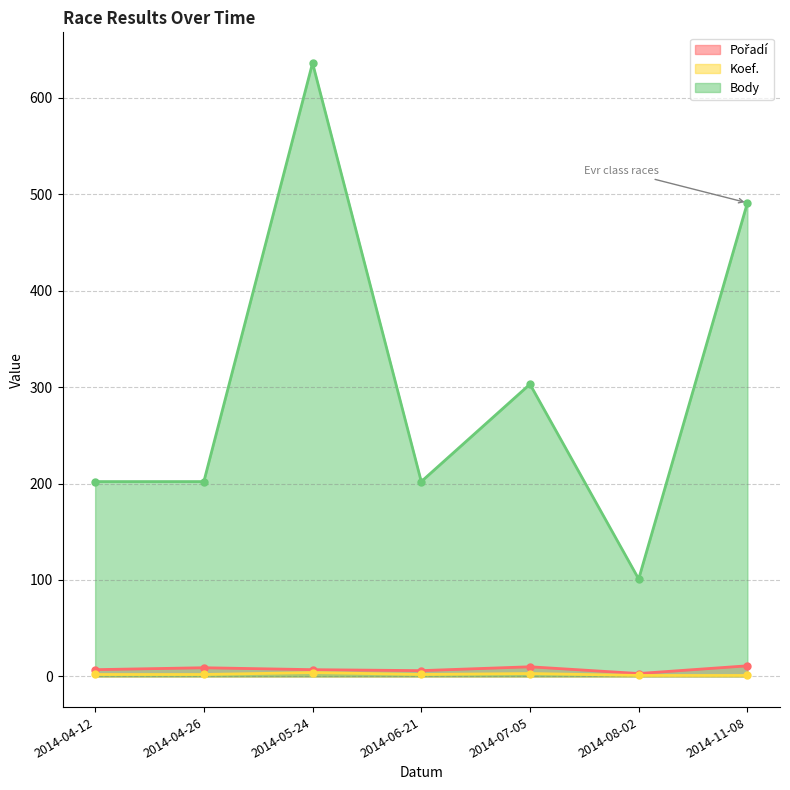

At which label is Koef. closest to 2?

2014-04-12